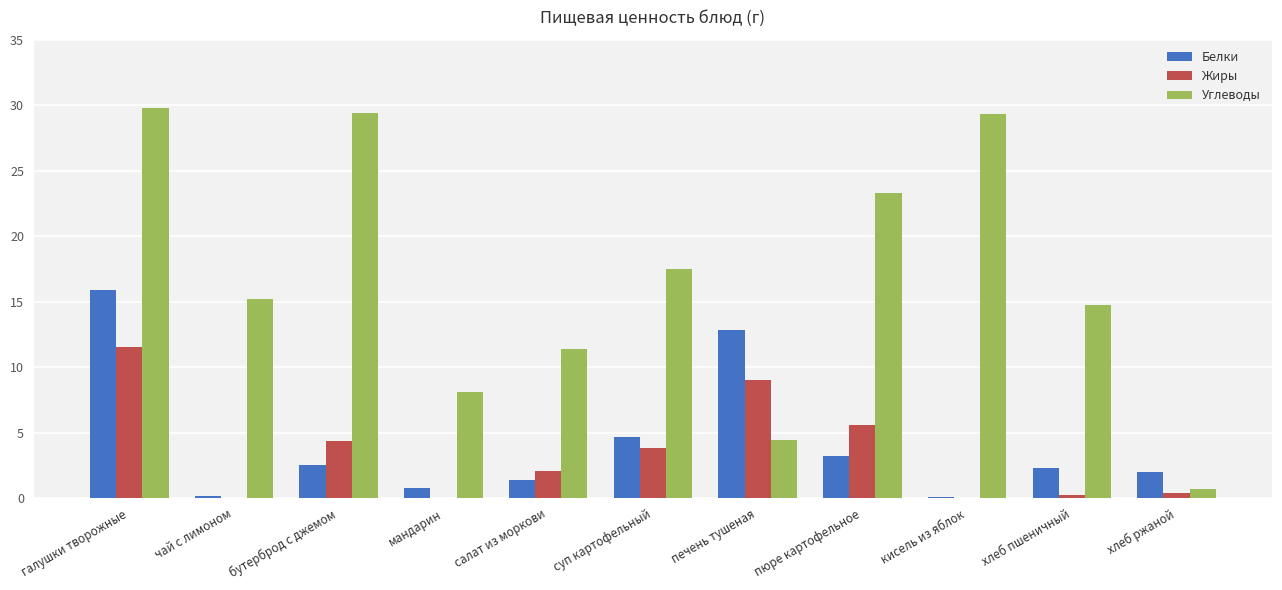

What is the total value across all series at бутерброд с джемом?

36.3